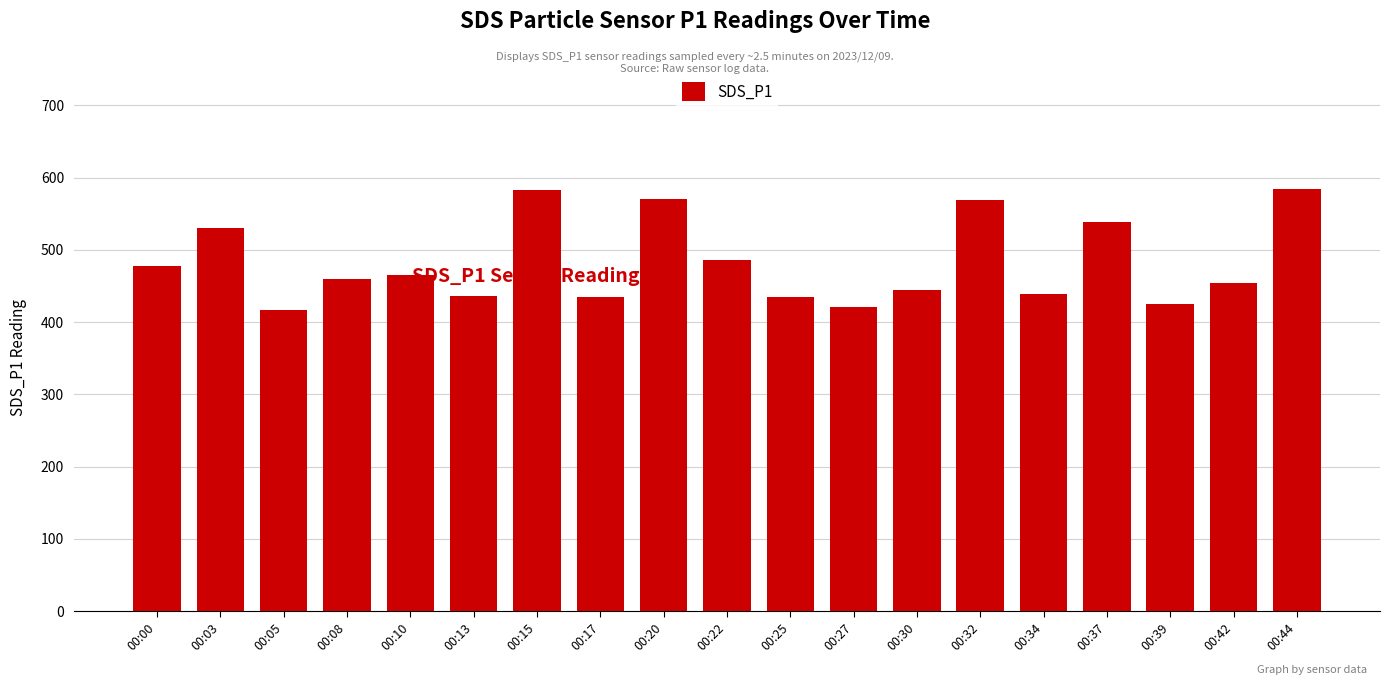

What is the difference between the maximum and minimum values?

168.5